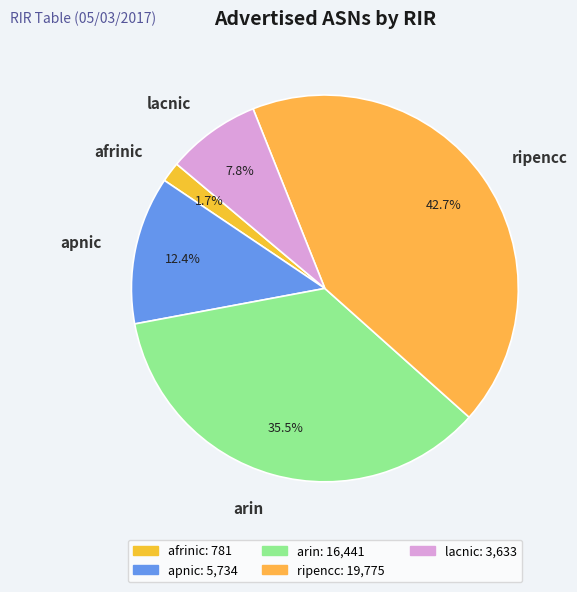

Which category has the biggest portion of the pie?

ripencc